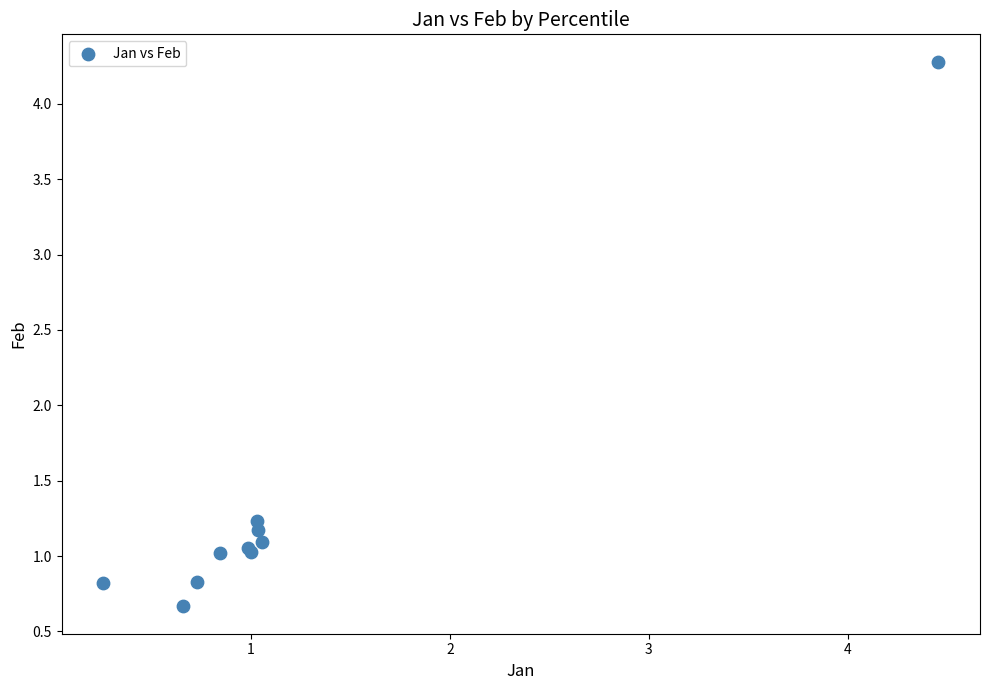

What Y value in the scatter plot is closest to 2?

1.2